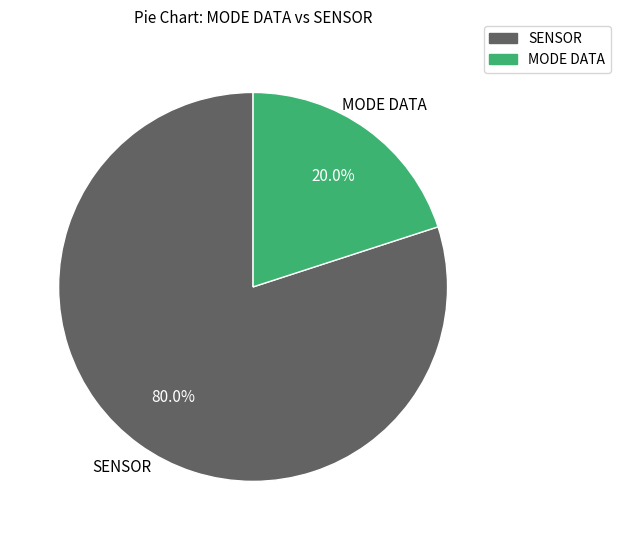

Count the number of slices in the pie.

2